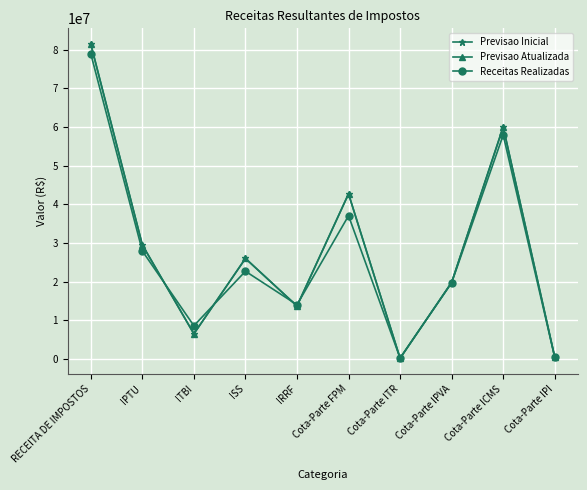

Rank the series at Cota-Parte IPVA from lowest to highest value.

Receitas Realizadas, Previsao Inicial, Previsao Atualizada